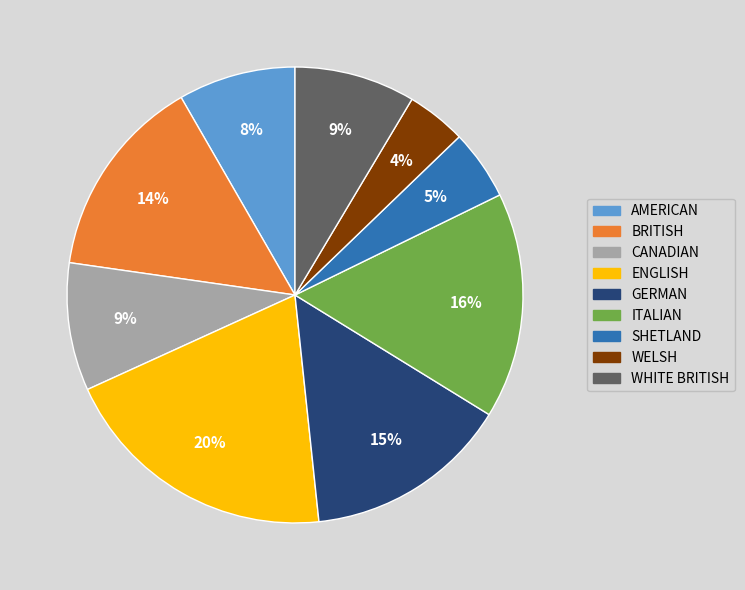

Which has a higher value, SHETLAND or WELSH?

SHETLAND